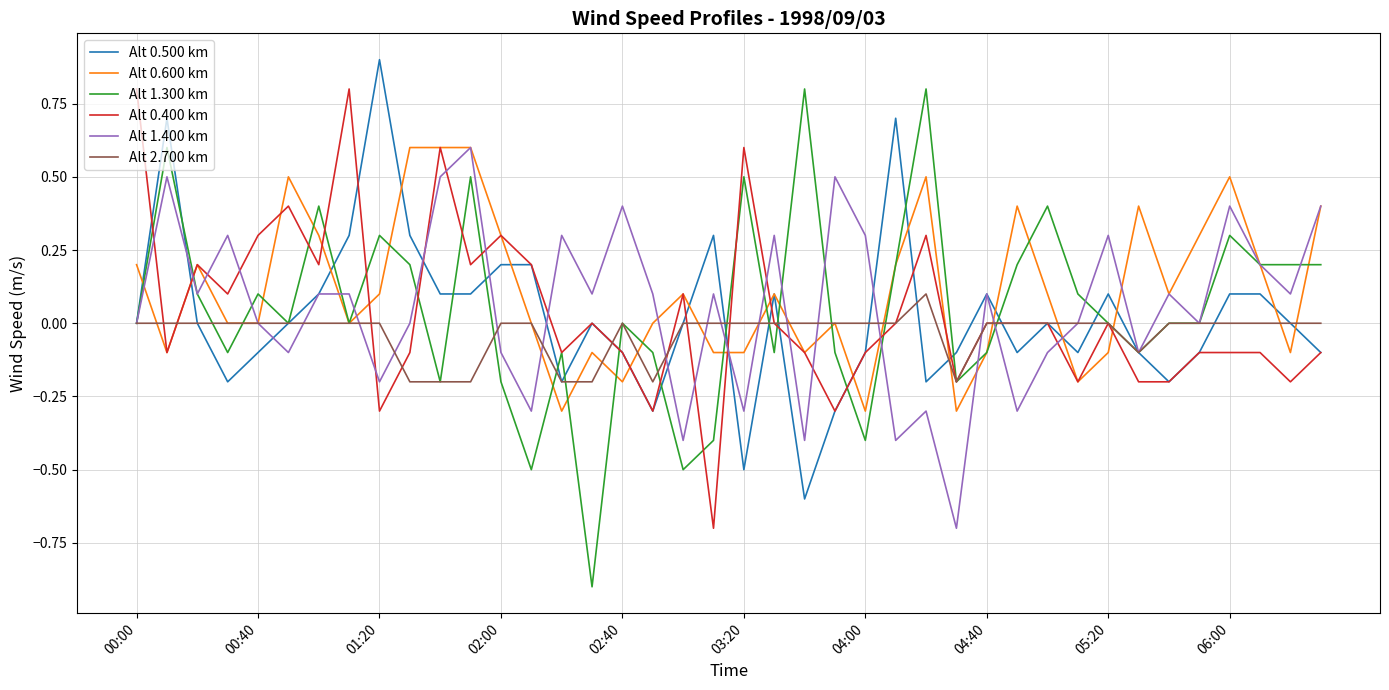

True or false: Alt 0.400 km and Alt 1.400 km cross at least once.

True